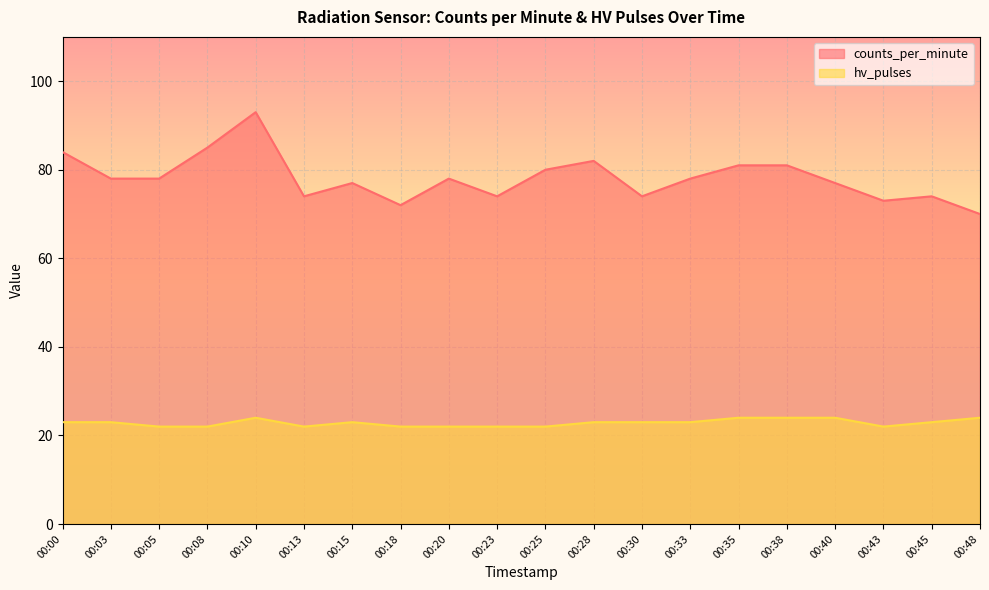

What is the sum of the counts_per_minute values at 00:38 and 00:03?

159